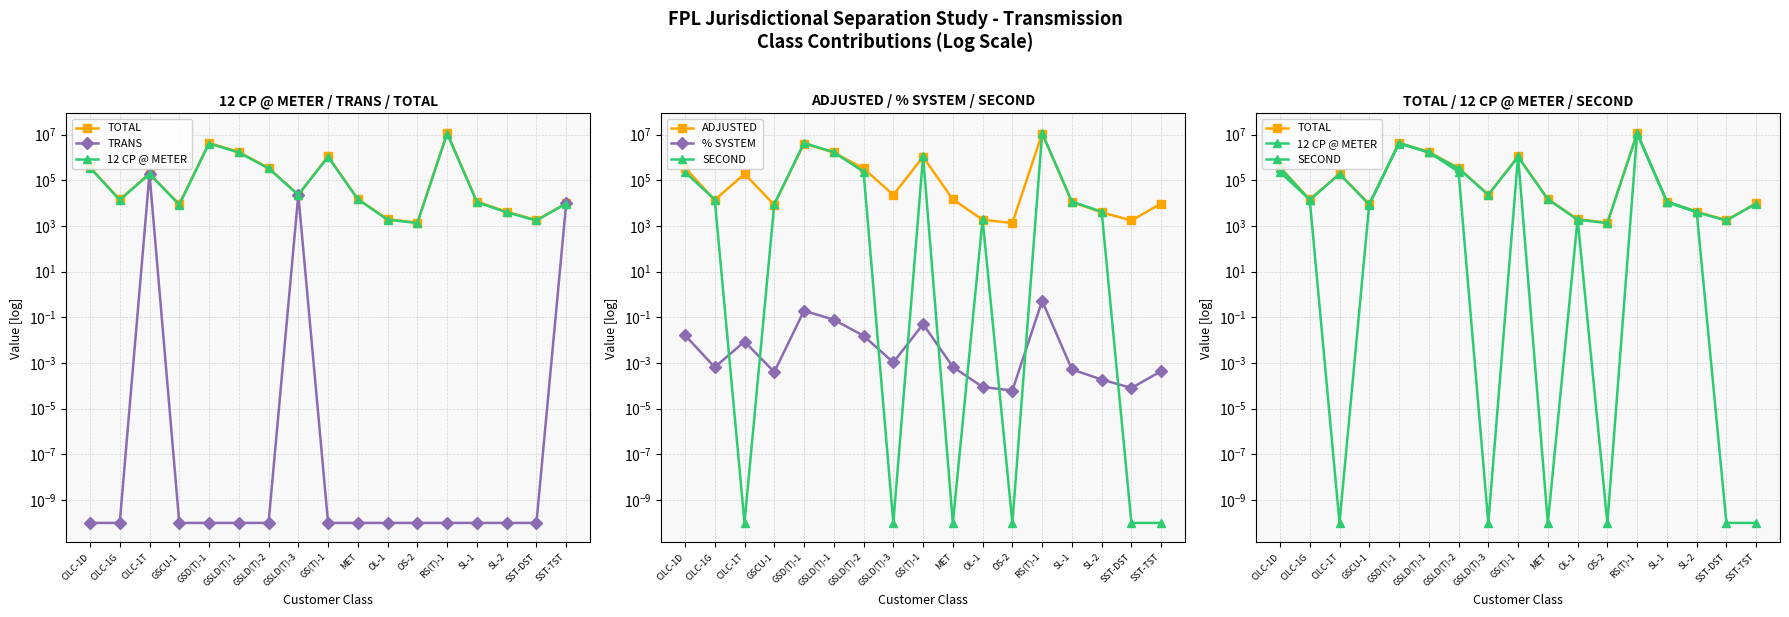

Which series changed the most between CILC-1T and GSD(T)-1?

SECOND